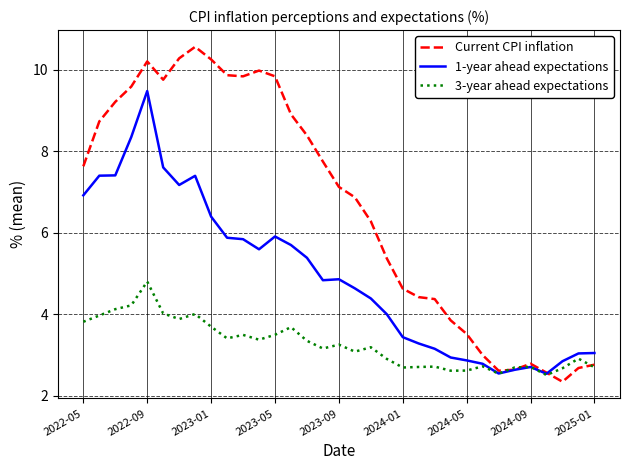

In 3-year ahead expectations, how many points are lower than both neighbors (excluding endpoints)?

9